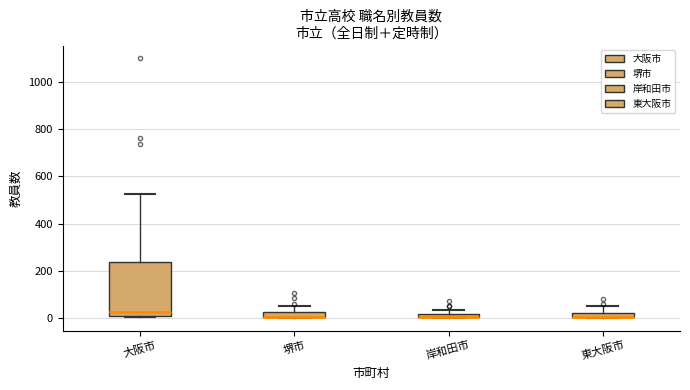

Where is the upper edge of the box for 大阪市 on the y-axis? The values are not printed on the chart, so give them approximately, as read against the axis.

240